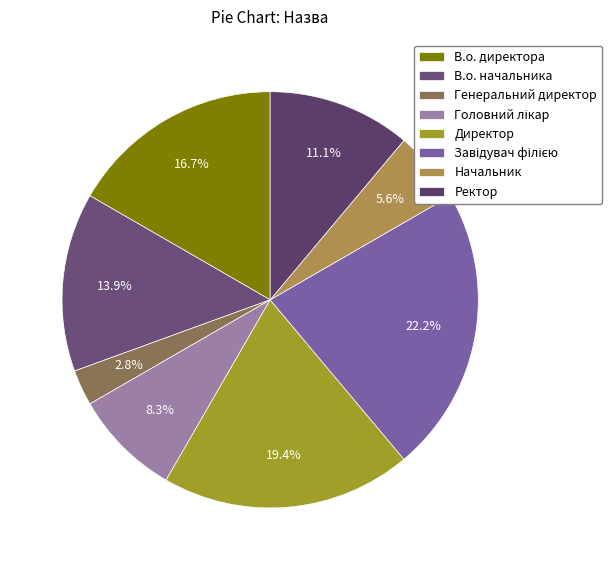

To the nearest percent, what portion does Завідувач філією represent?

22%